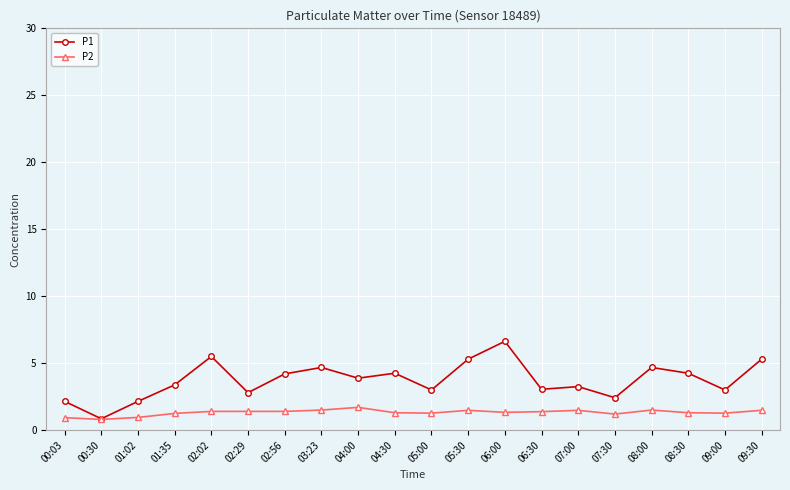

What is the spread (max minus min) of values at 05:00?

1.7